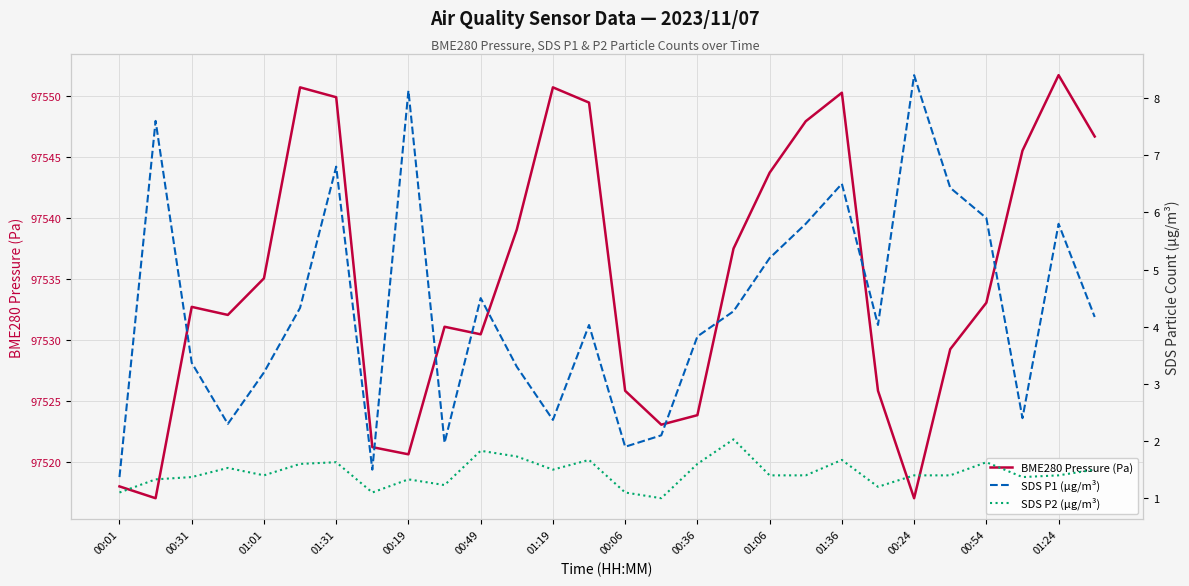

Which category has the highest value in the BME280 Pressure (Pa) series?

01:24